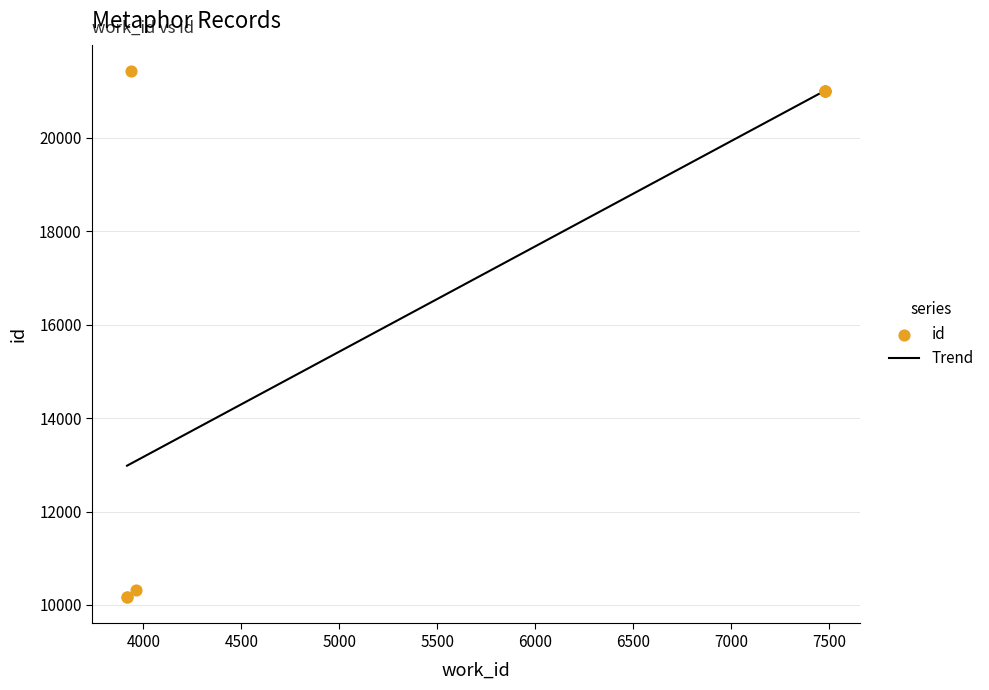

What is the change in value from 3963 to 3938?

+11101